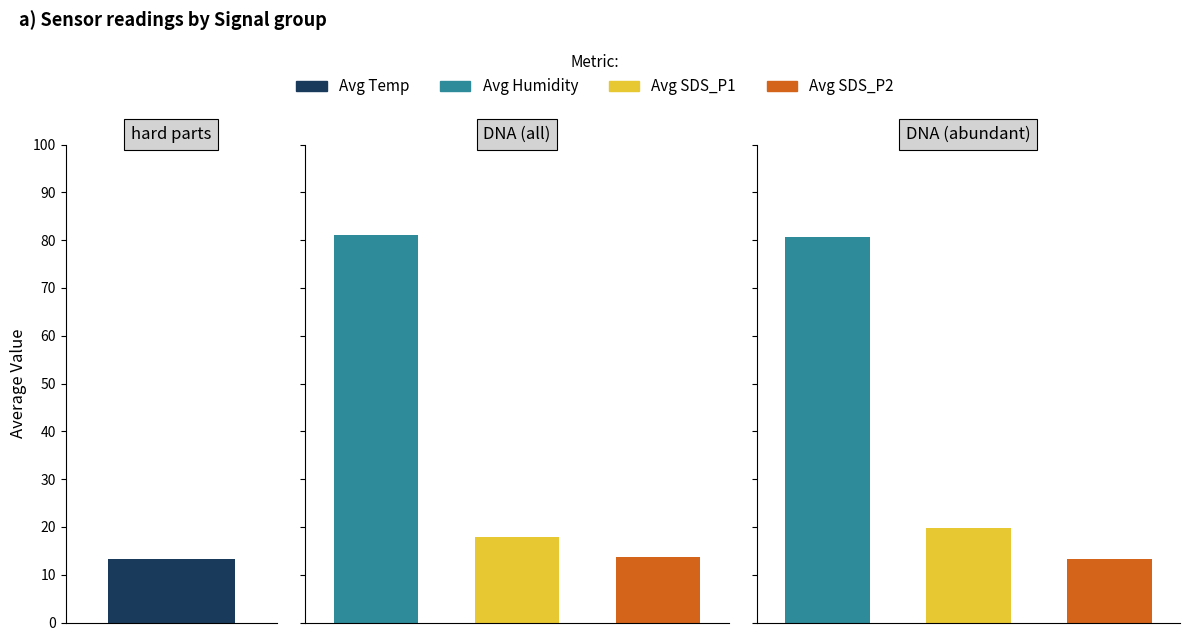

Which series has the largest total across all categories?

Avg Humidity